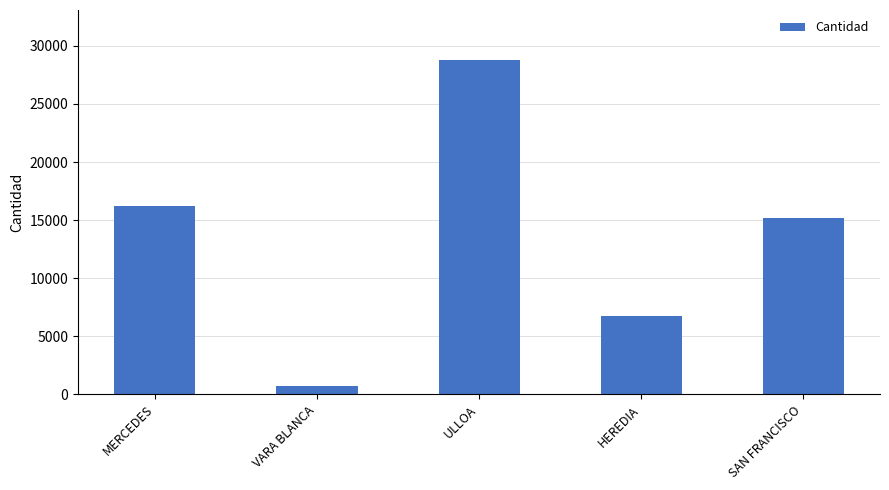

What is the maximum value shown in the chart?

28775